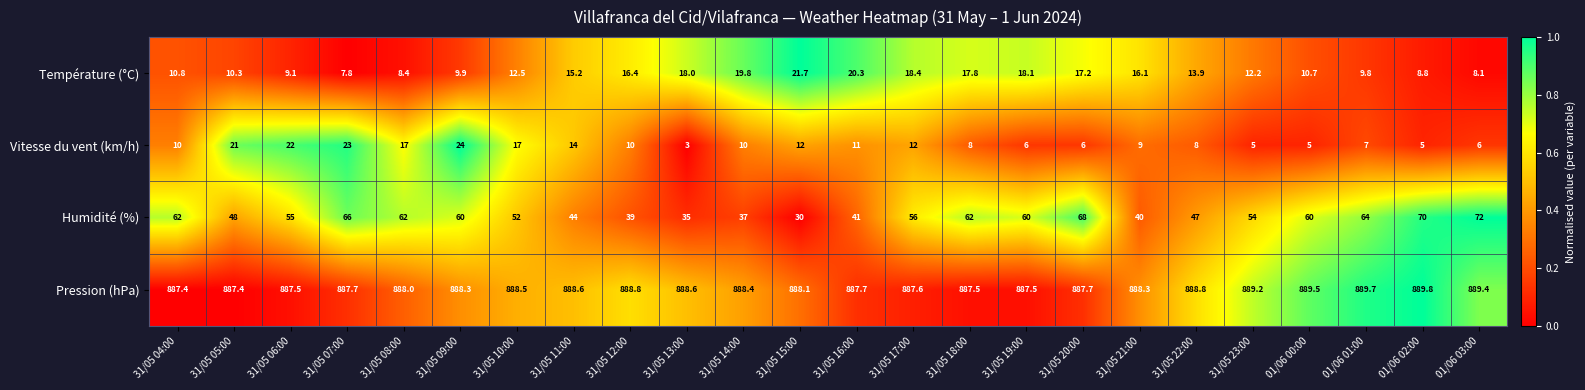

What is the average value of the Humidité (%) series?

53.5